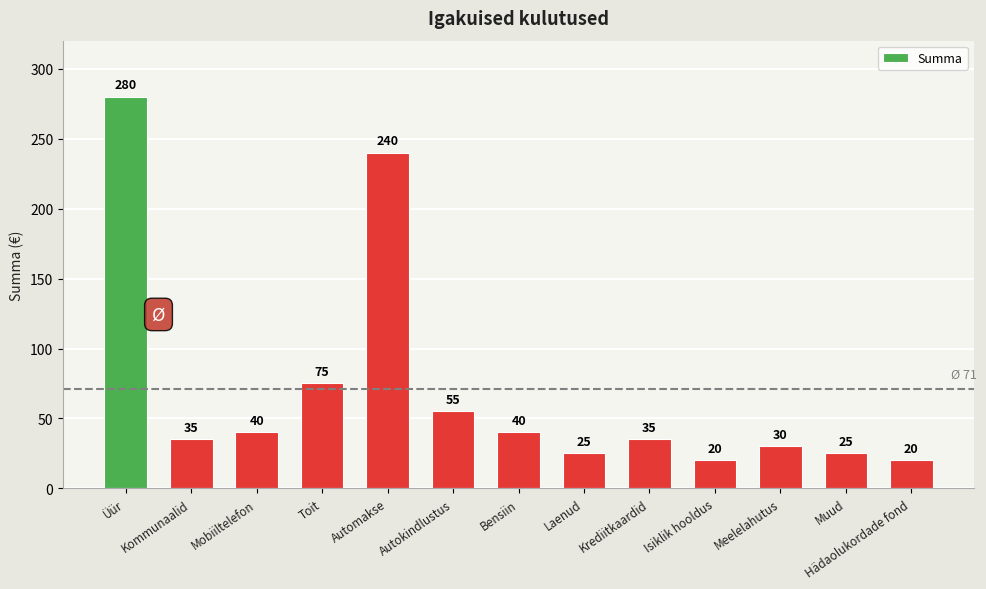

What is the greatest value displayed?

280